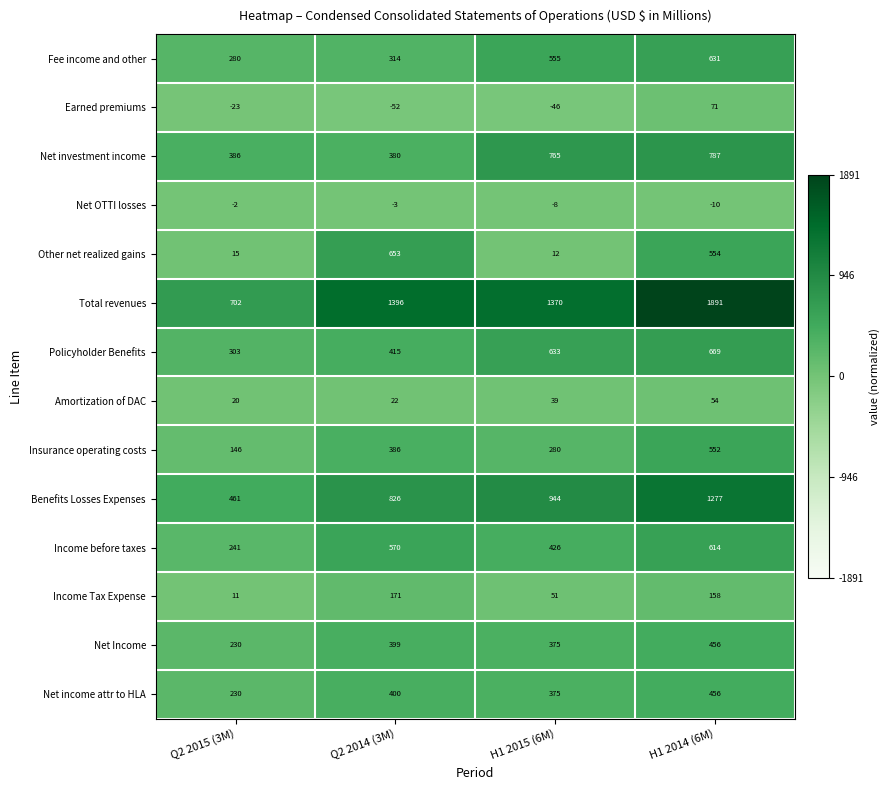

What is the minimum value for Net income attr to HLA?

230